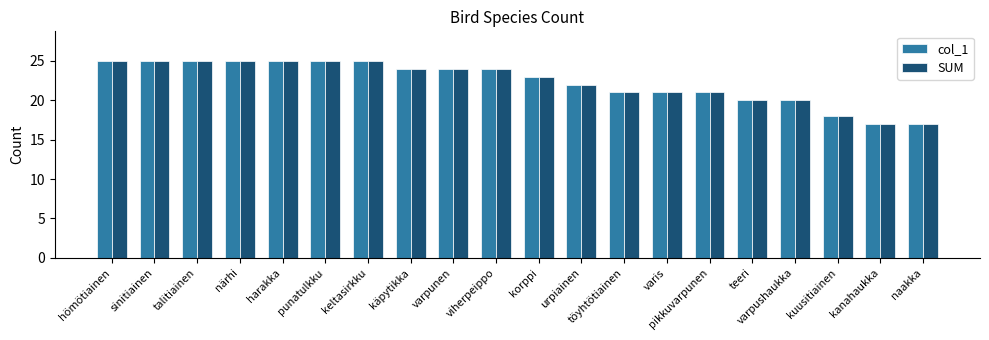

What are all the series names shown in the legend?

col_1, SUM